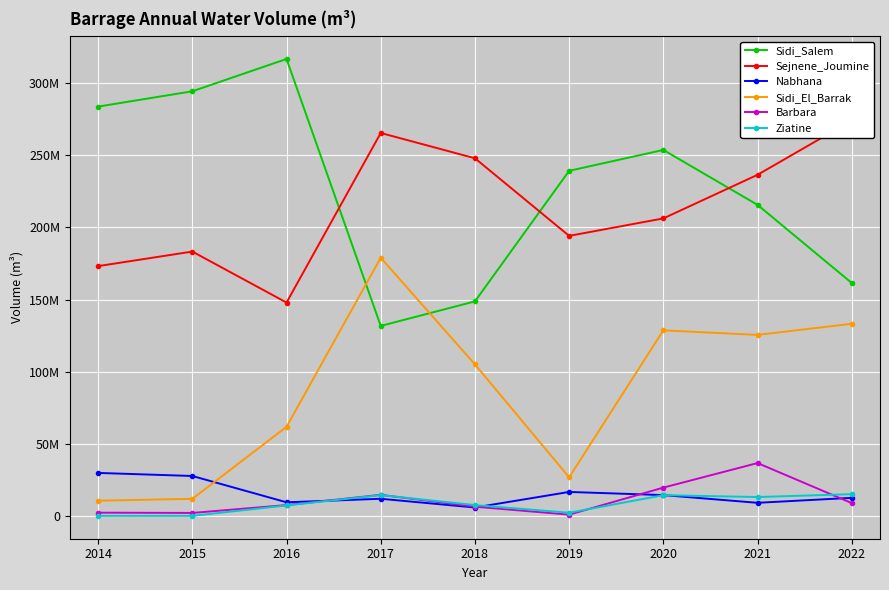

True or false: Sejnene_Joumine and Barbara intersect in this chart.

False